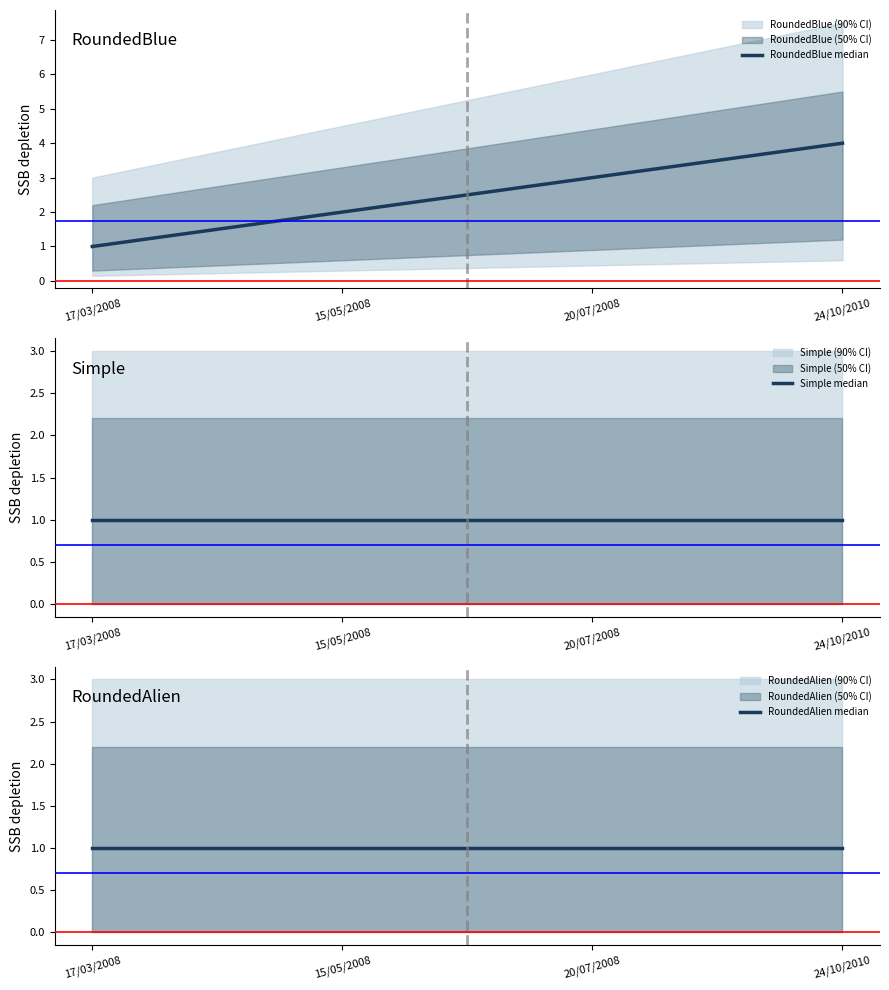

True or false: Simple median has more than 2 points higher than both neighbors.

False